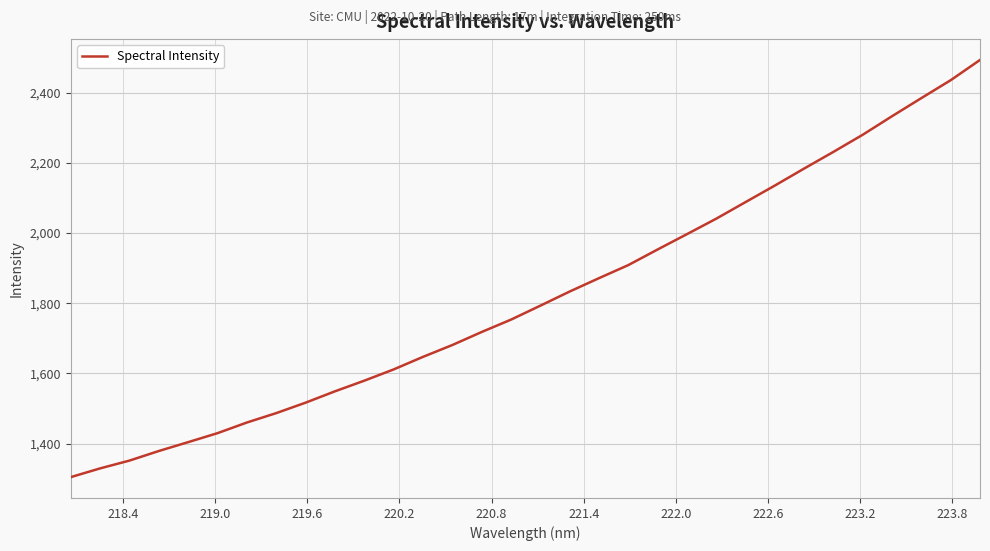

What is the greatest value displayed?

2493.7